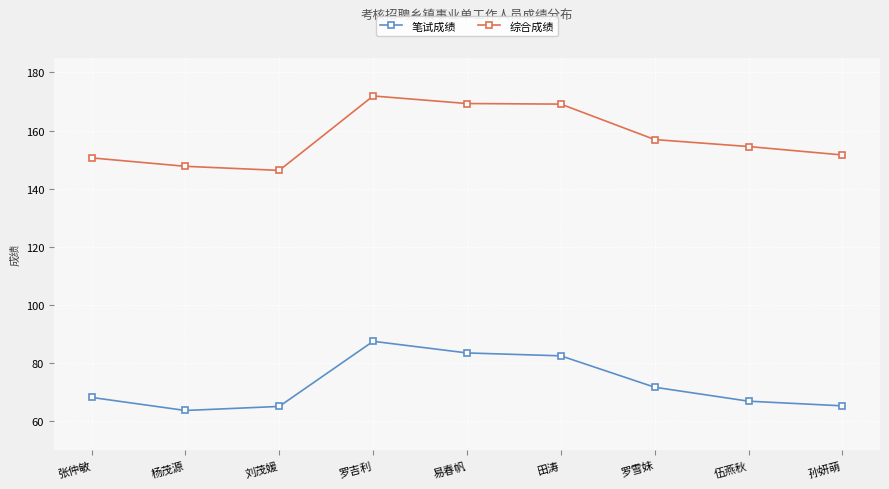

What is the difference between the maximum and minimum values in the 笔试成绩 series?

23.8